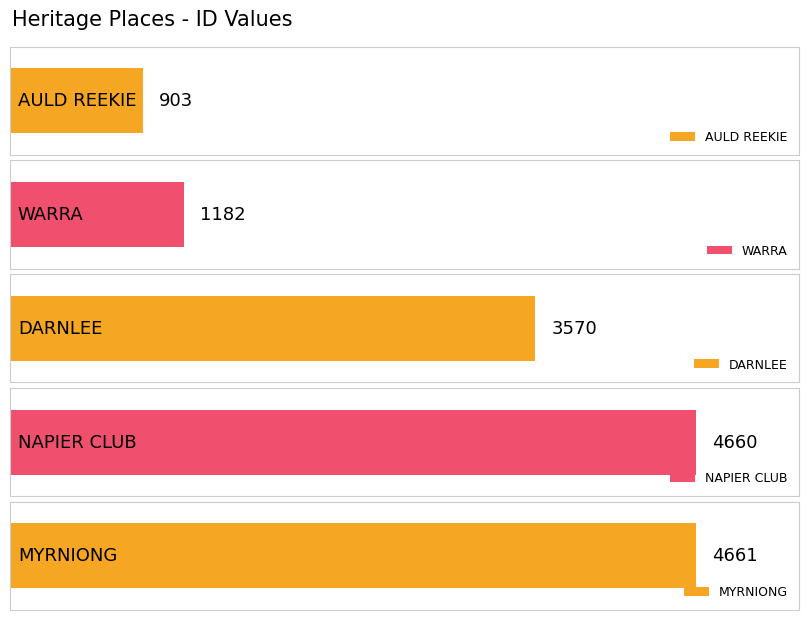

What is the change in value from AULD REEKIE to MYRNIONG?

+3758